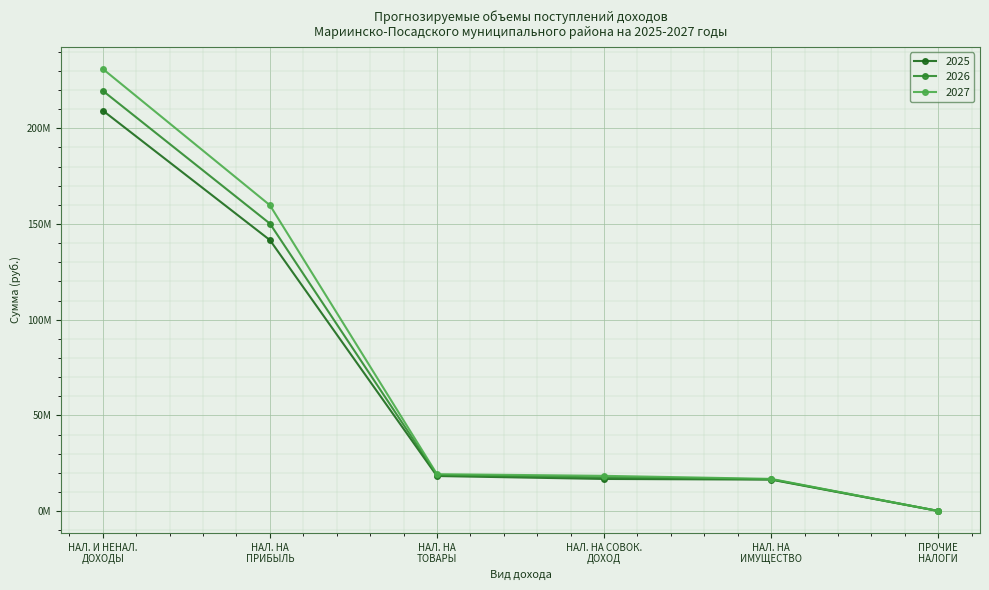

Does the chart have visible grid lines?

Yes